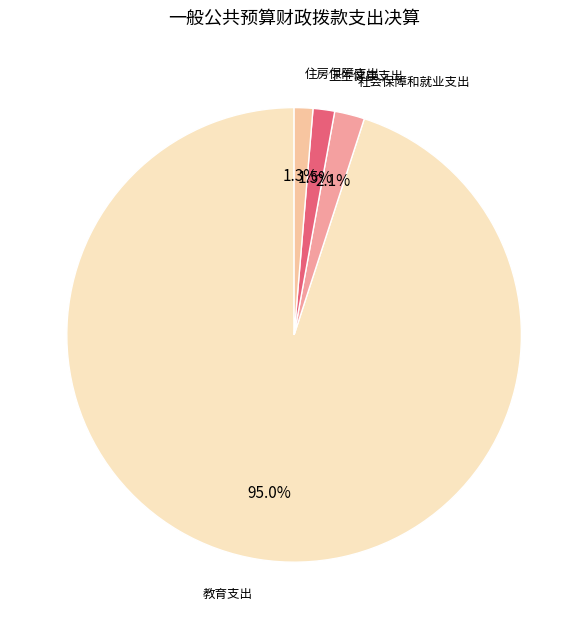

Which has a higher value, 住房保障支出 or 教育支出?

教育支出